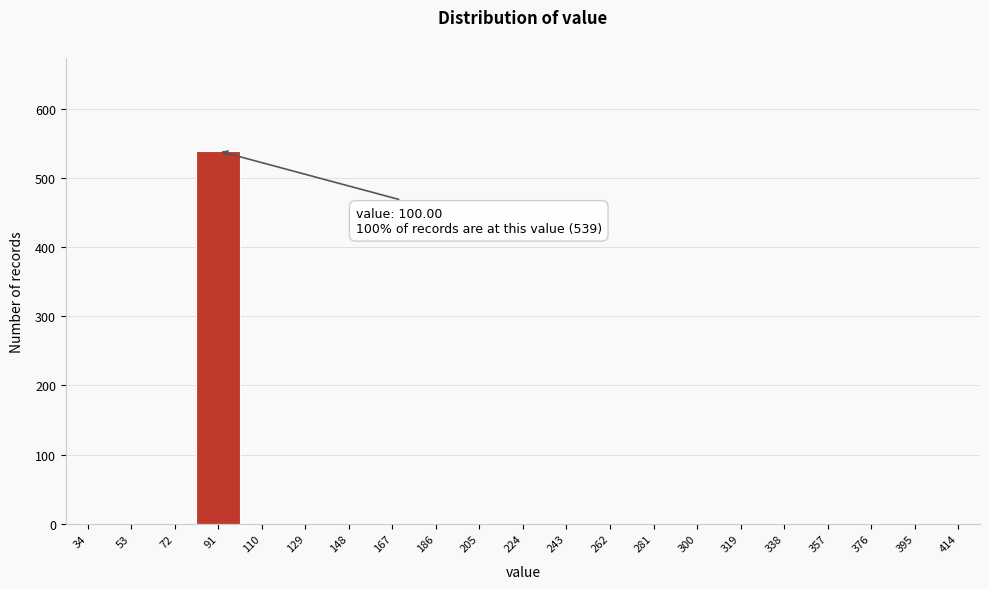

Reading right to left, transcribe all the data shown in this chart.

414=0	395=0	376=0	357=0	338=0	319=0	300=0	281=0	262=0	243=0	224=0	205=0	186=0	167=0	148=0	129=0	110=0	91=539	72=0	53=0	34=0